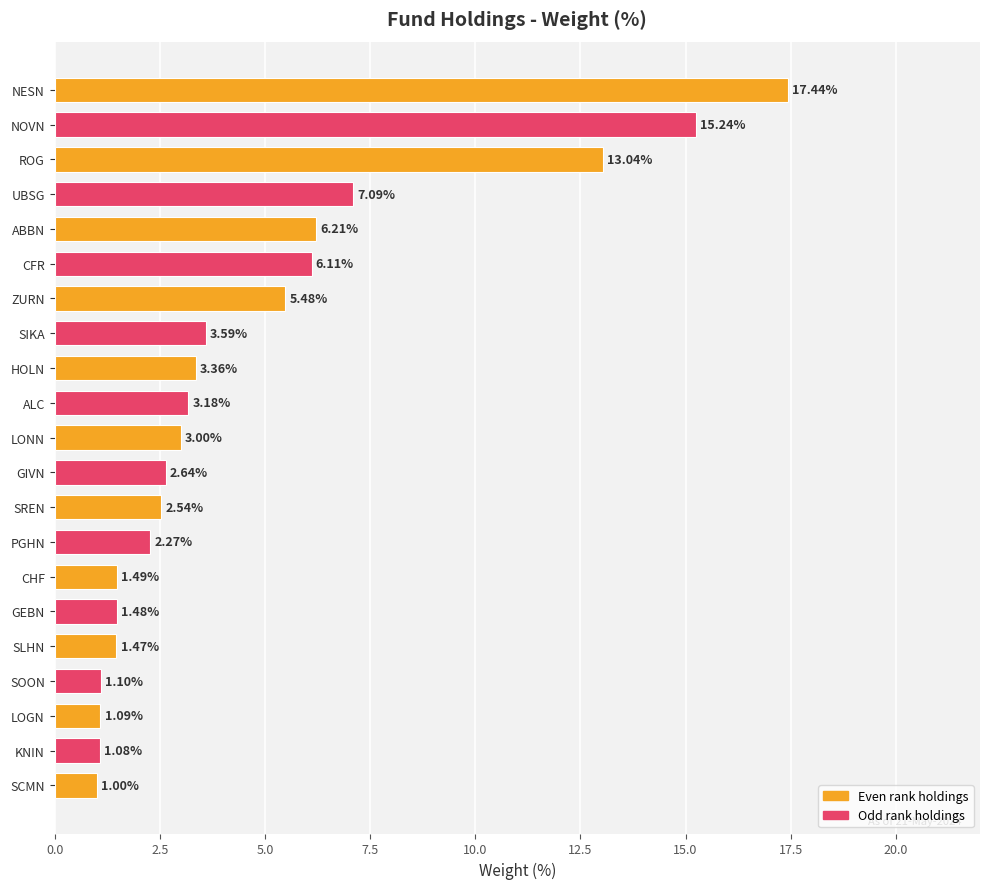

How many bars are there in total?

21